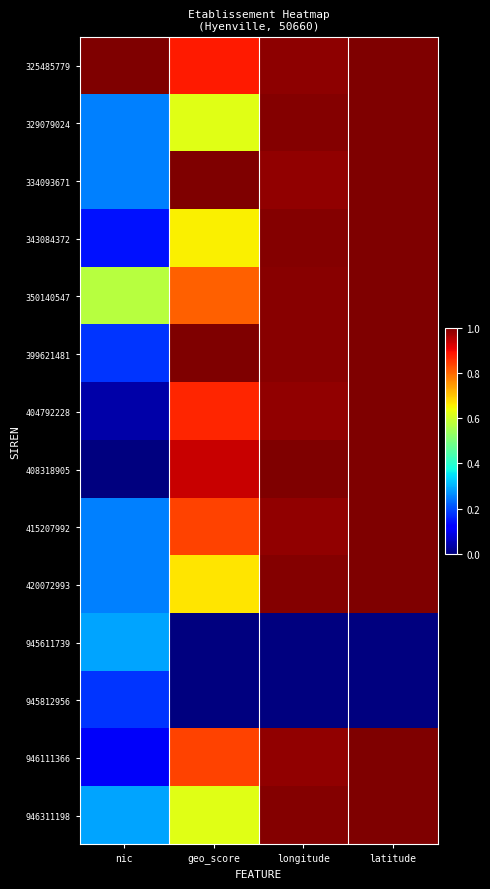

Which label corresponds to the largest value in the chart?

nic